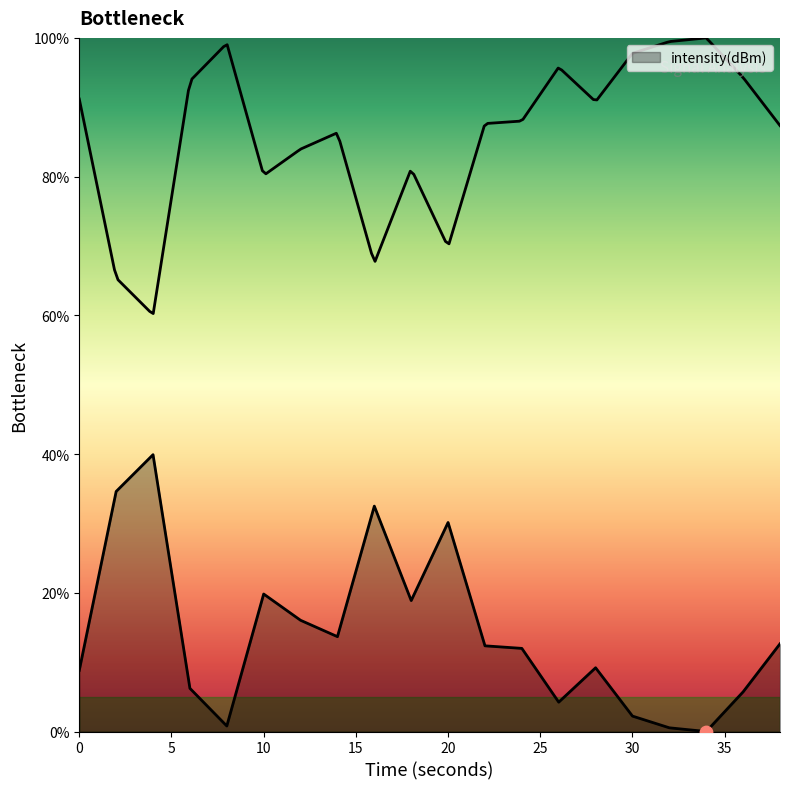

Between 14 and 2, which is larger?

2